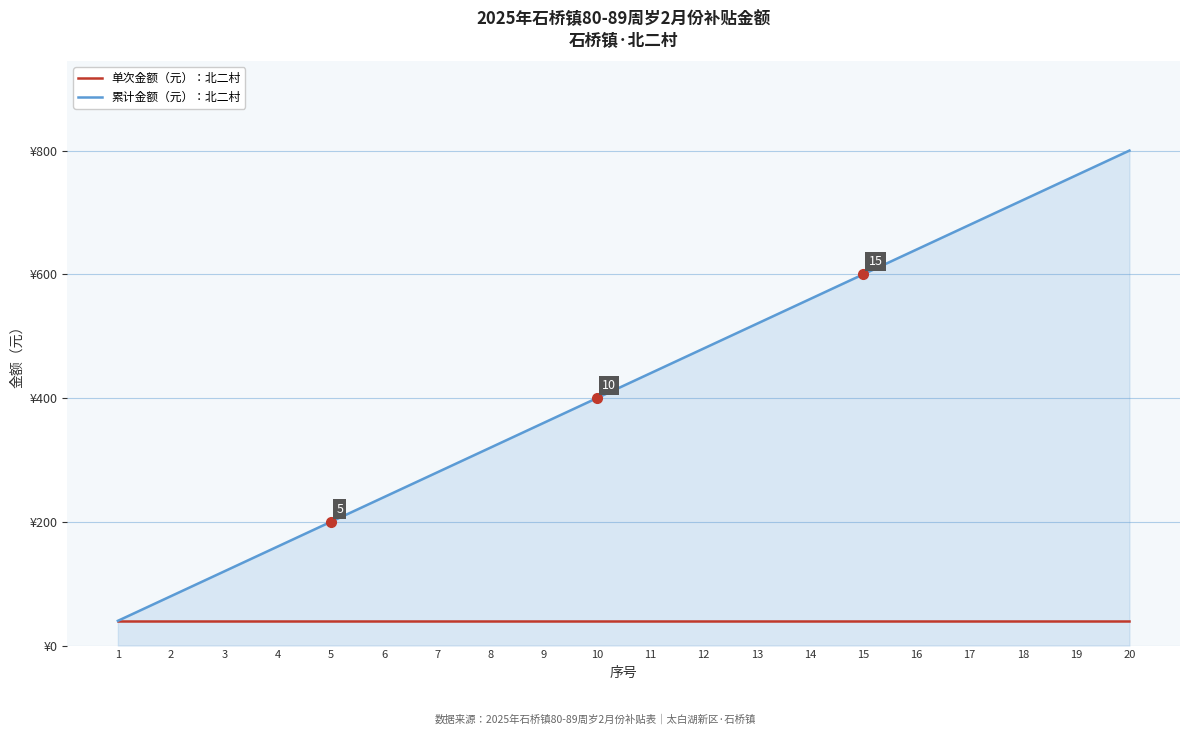

True or false: 累计金额（元）：北二村 and 单次金额（元）：北二村 cross at least once.

False